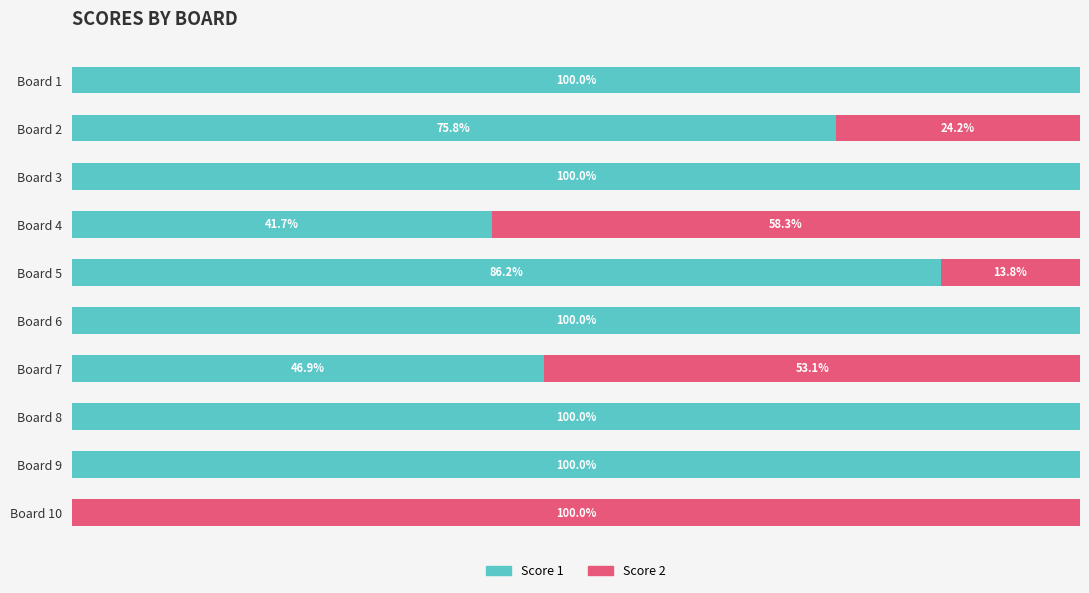

What is the difference between the maximum and minimum values in the Score 2 series?

100.0